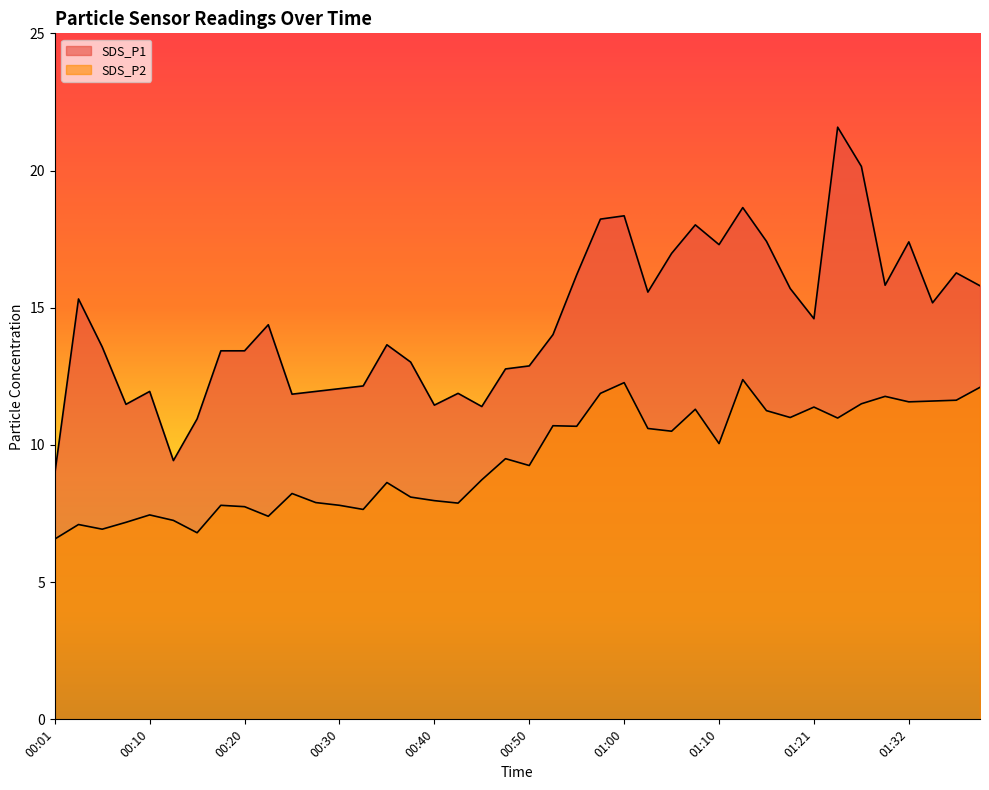

What is the average value of the SDS_P2 series?

9.5